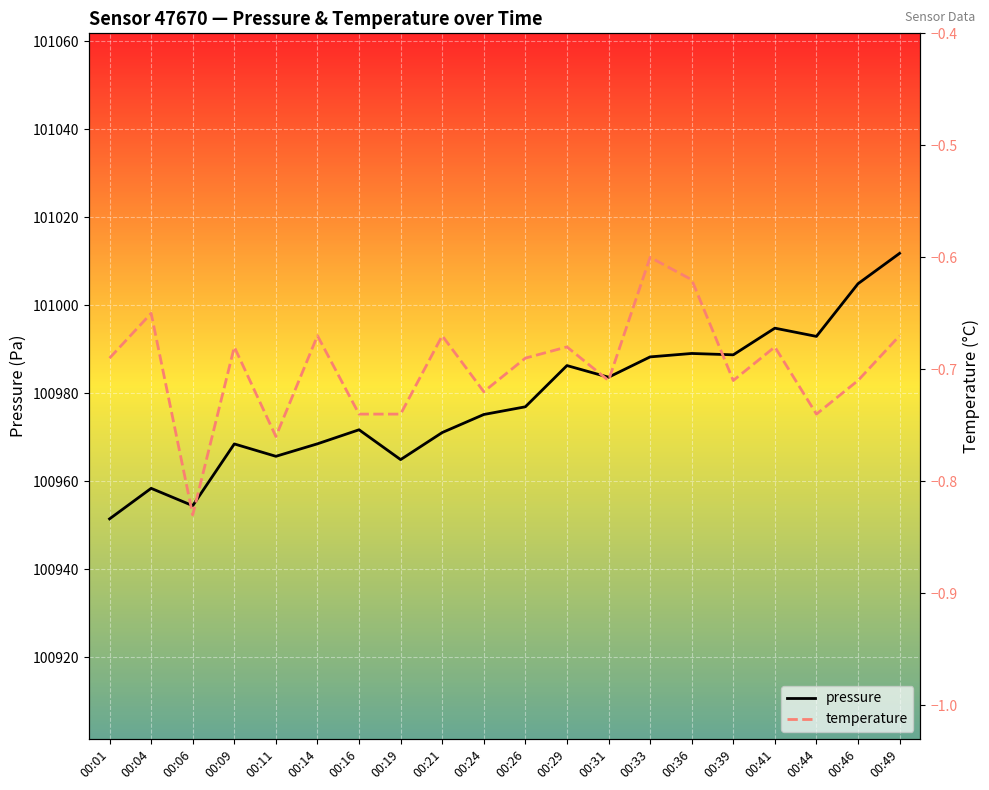

What is the lowest value of the temperature series?

-0.8